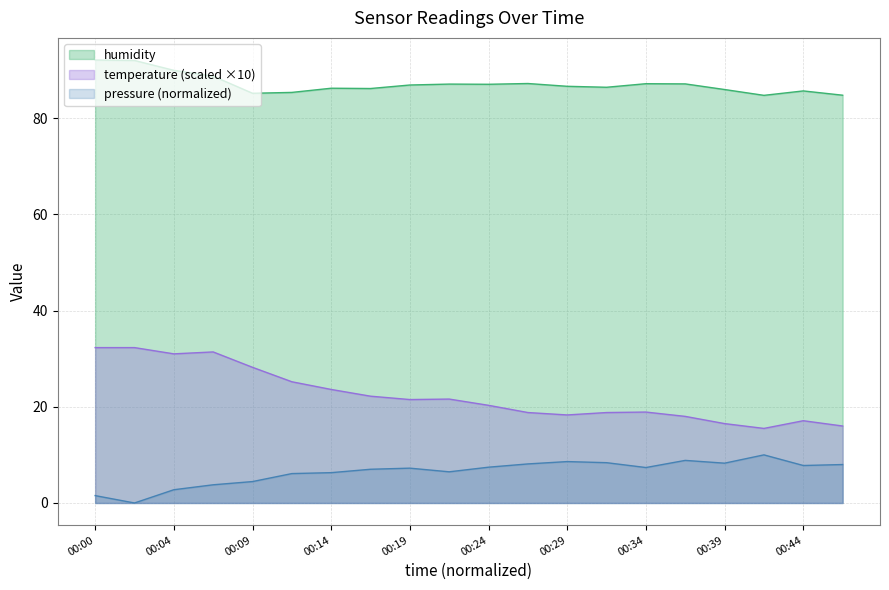

At which label does humidity reach its minimum?

00:41